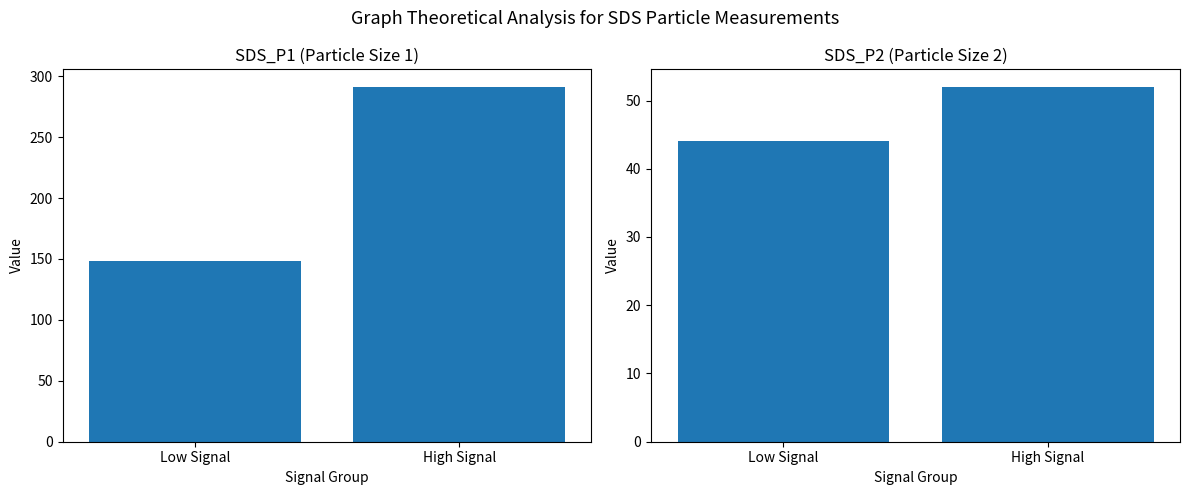

At Low Signal, list the series in order from largest to smallest.

SDS_P1, SDS_P2